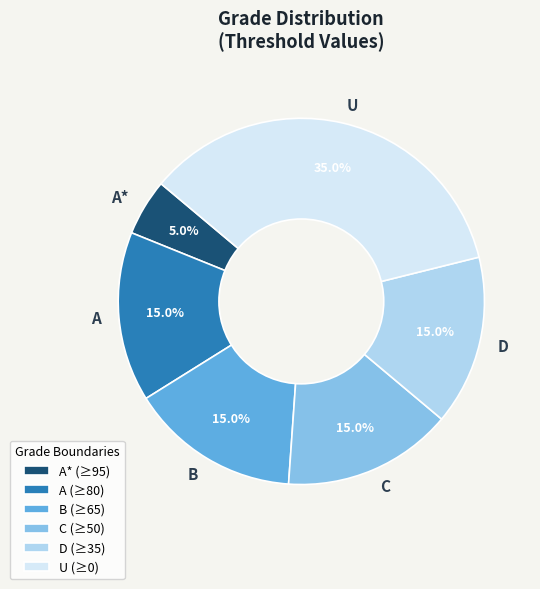

Is there a majority slice in this chart?

No